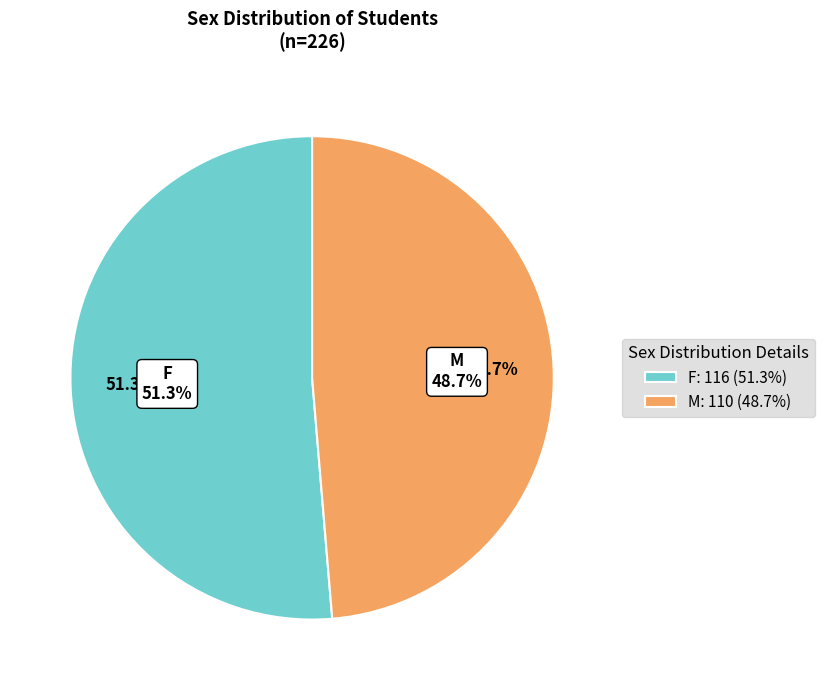

Count the number of slices in the pie.

2